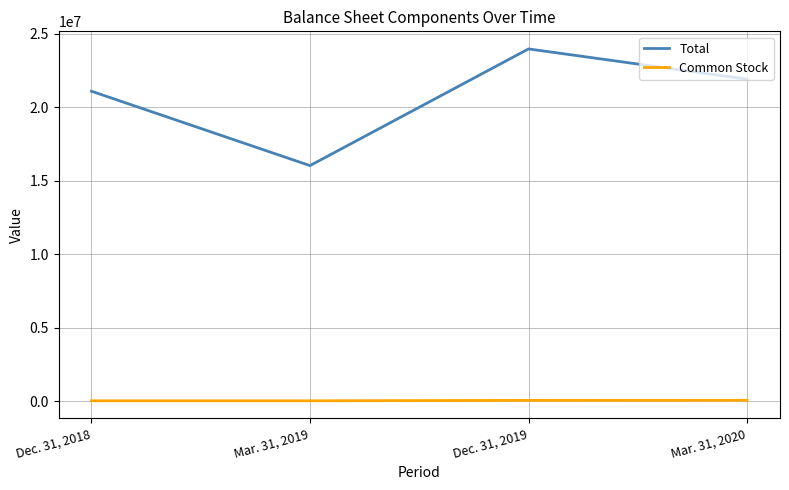

Where does the Total series first go above 21913184?

Dec. 31, 2019